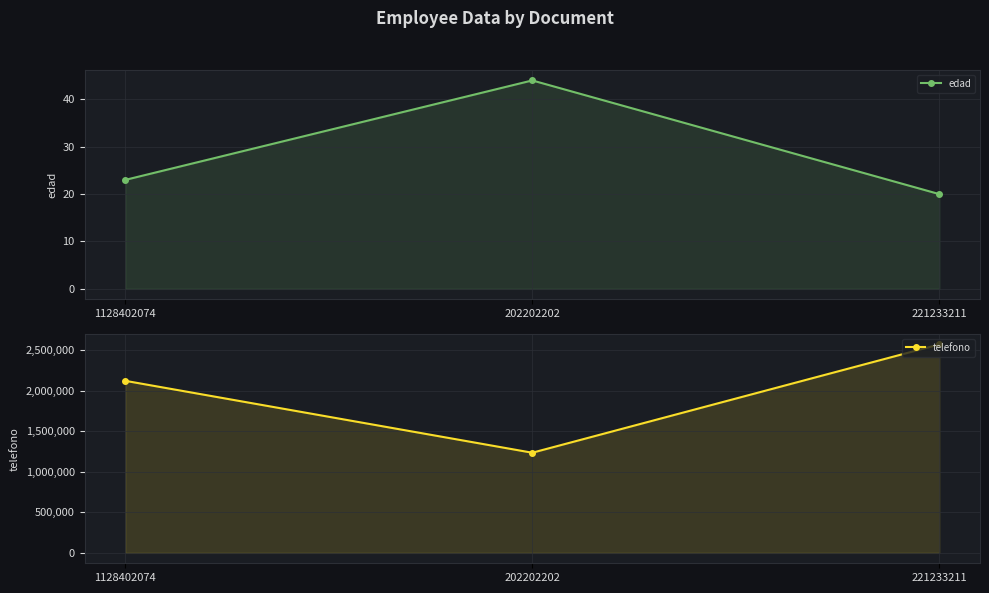

What is the label of the 3rd point from the right?

1128402074